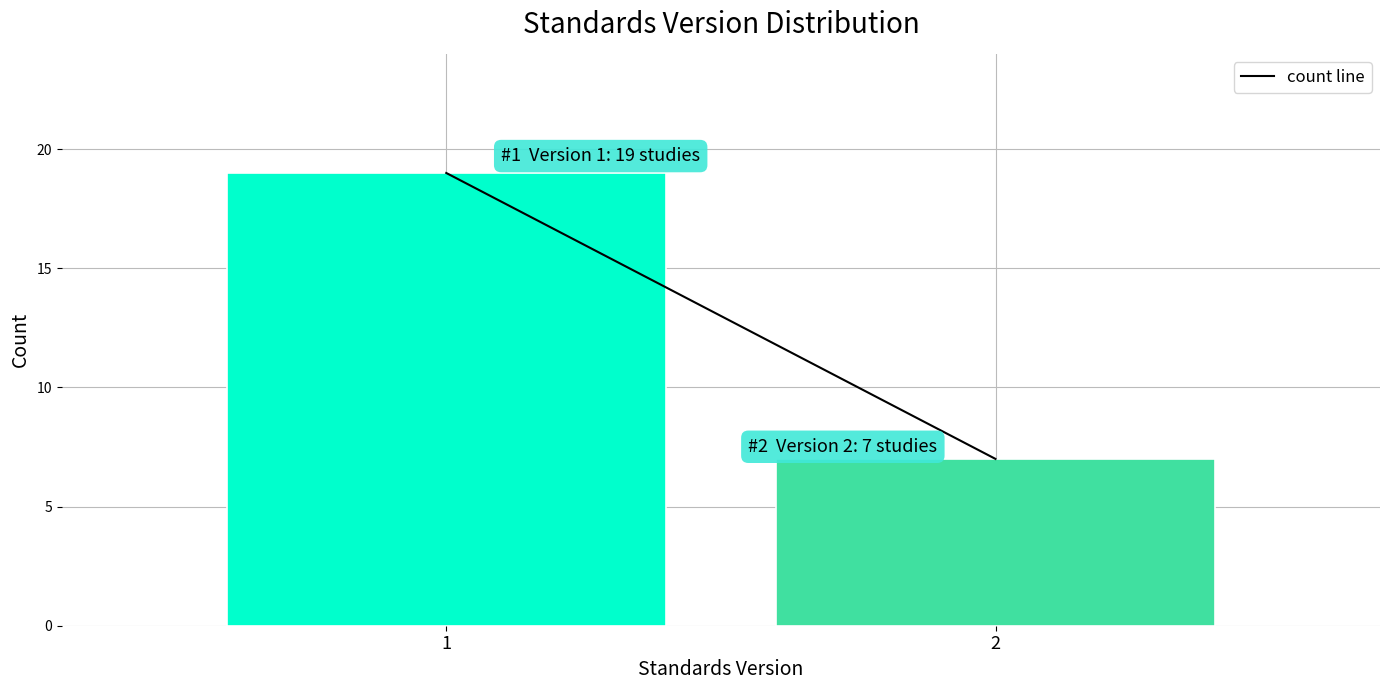

Reading left to right, extract all data points from this chart.

19	7